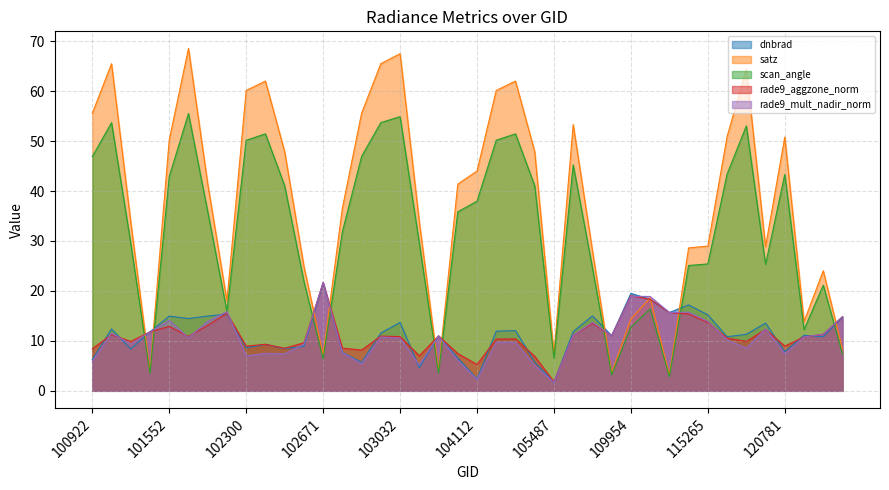

Where is the first local minimum for scan_angle?

101304